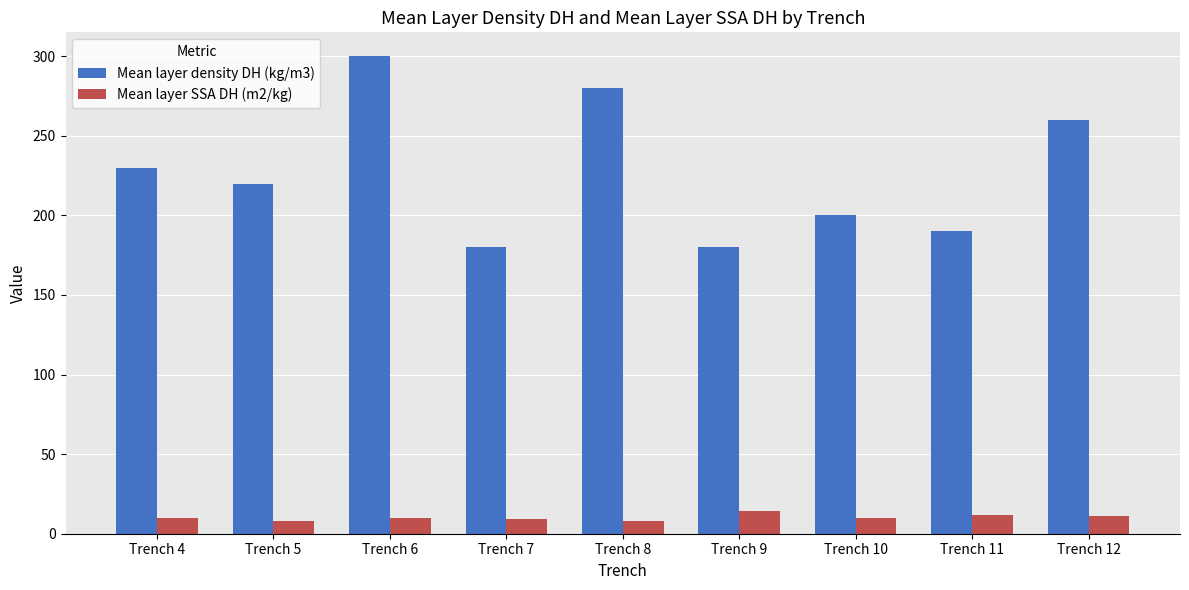

How many bars are there in total?

18